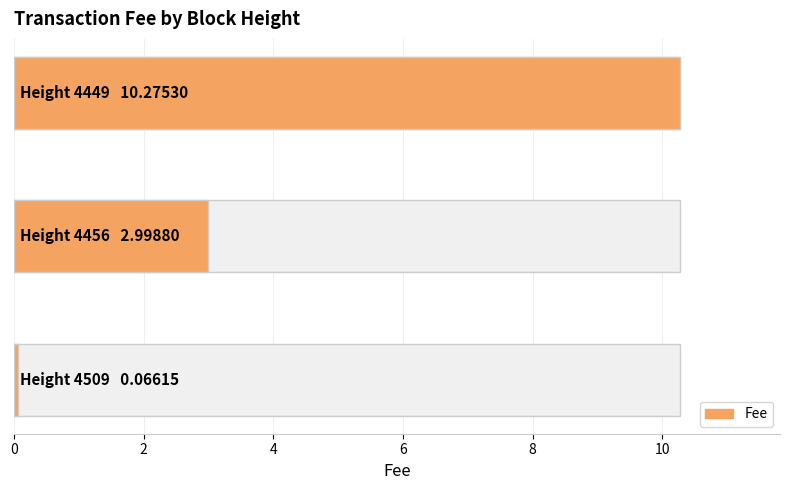

How many bars are there in total?

3